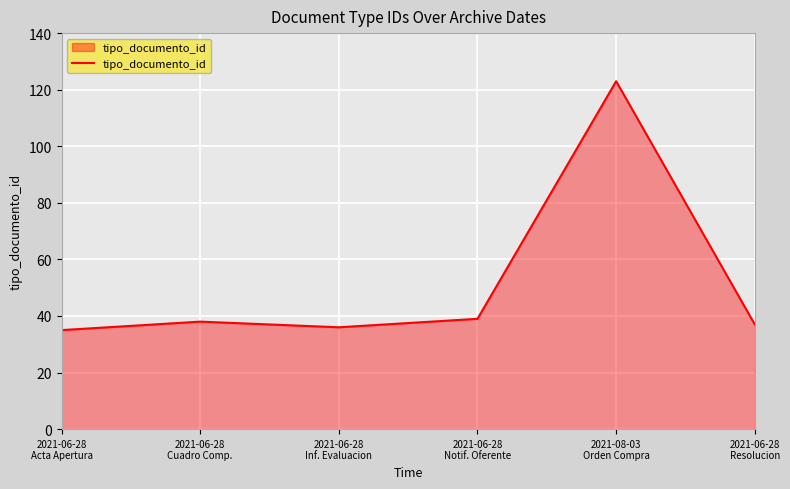

What is the ratio of the value at 2021-06-28
Inf. Evaluacion to the value at 2021-06-28
Notif. Oferente?

0.9